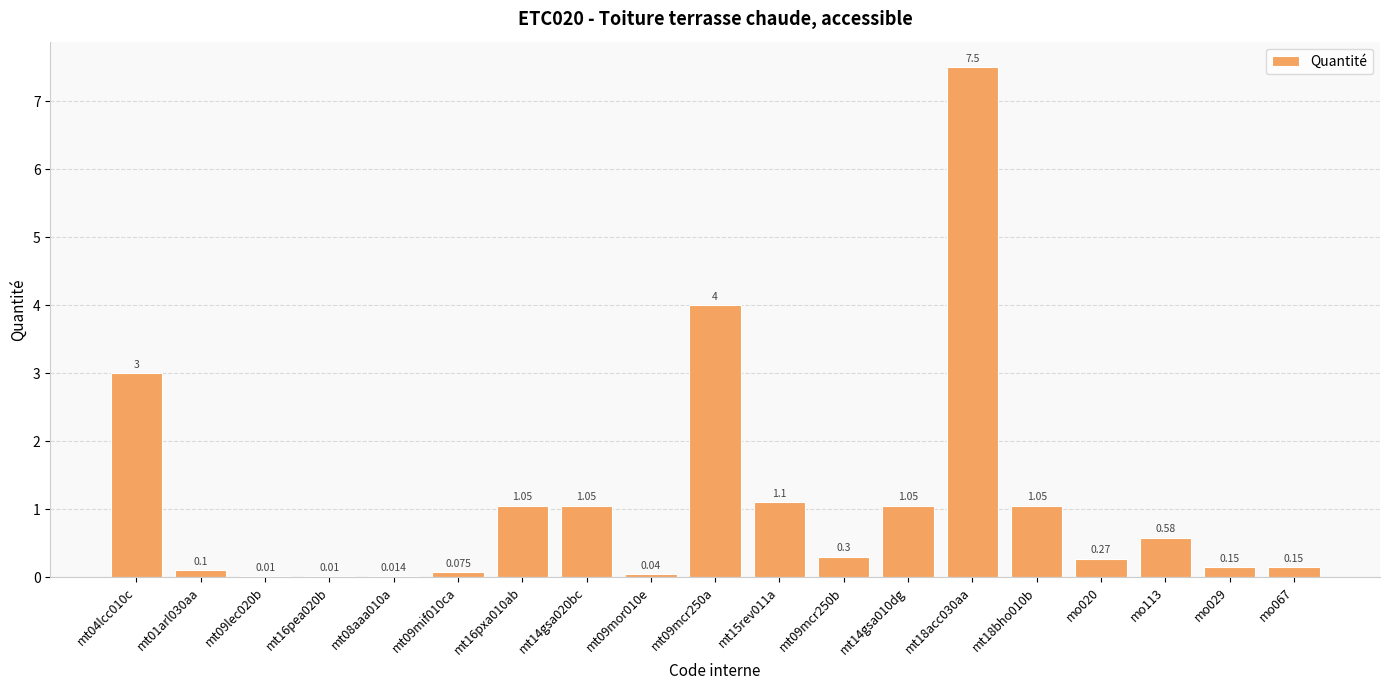

What is the sum of the values at mt15rev011a and mt16pea020b?

1.1